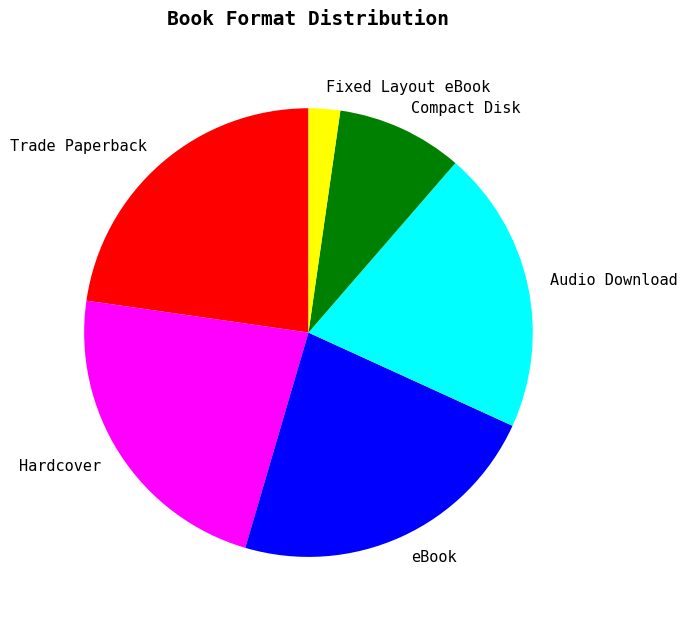

How many slices are in this pie chart?

6